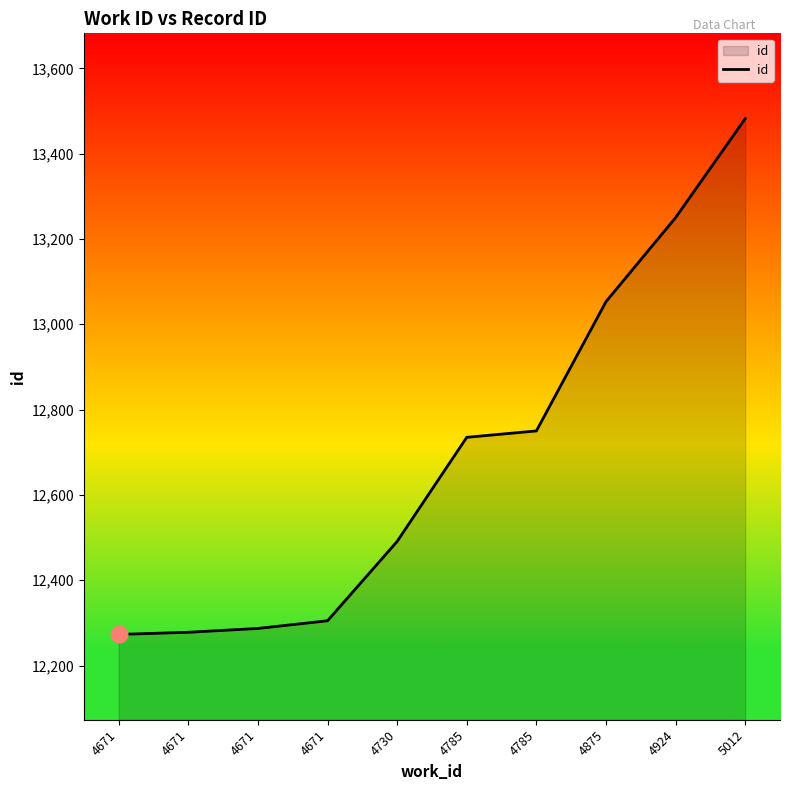

How many lines are shown in the chart?

1